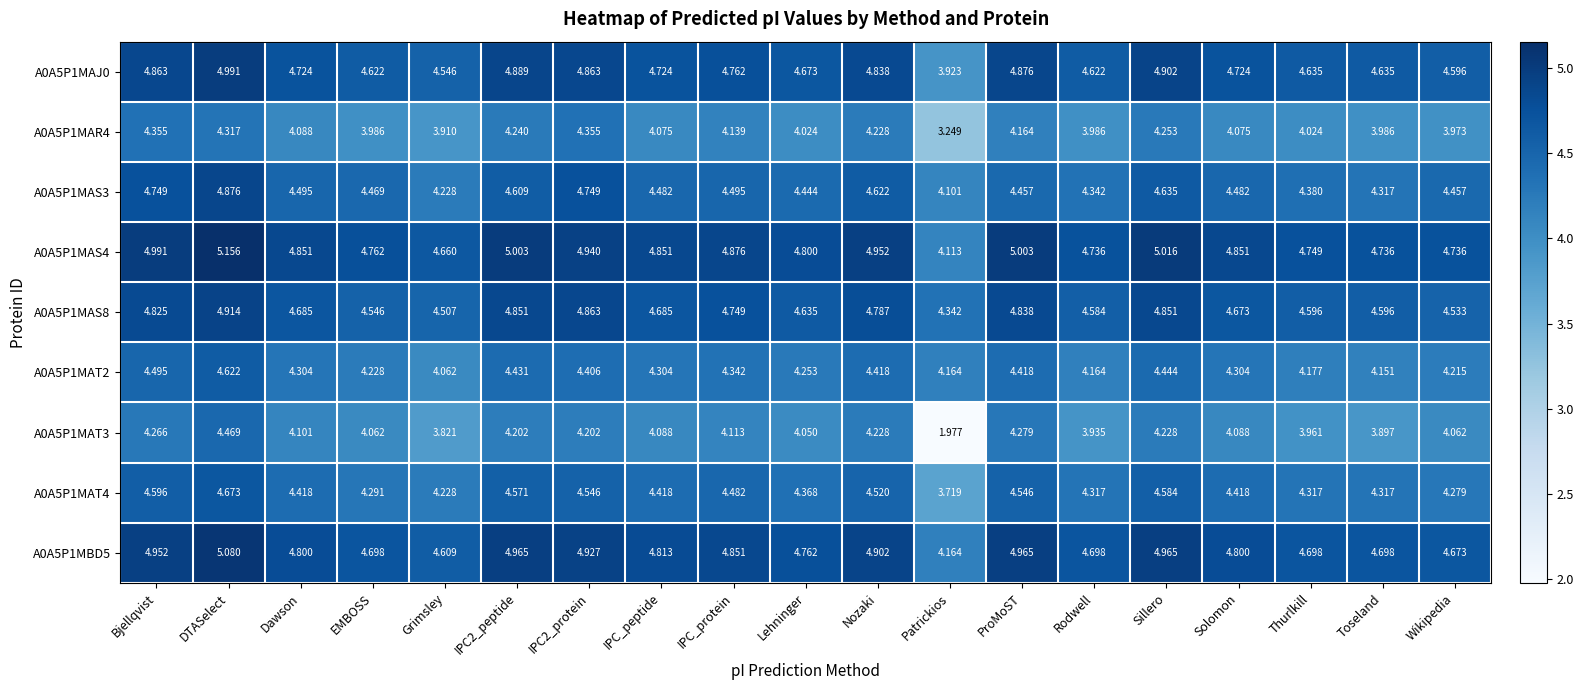

Which series has the largest total across all categories?

A0A5P1MAS4